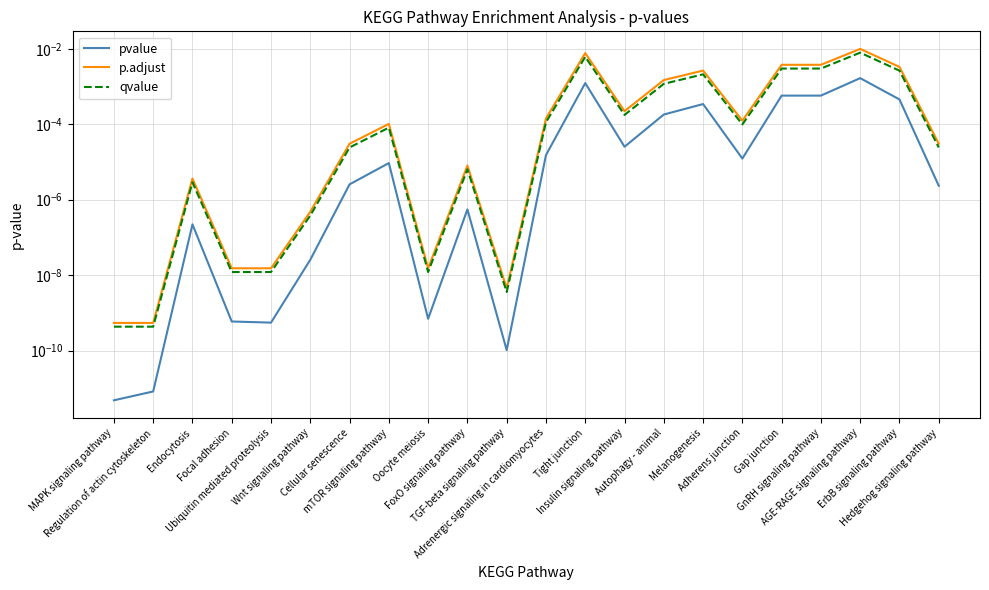

At which category is the sum across all series the highest?

AGE-RAGE signaling pathway